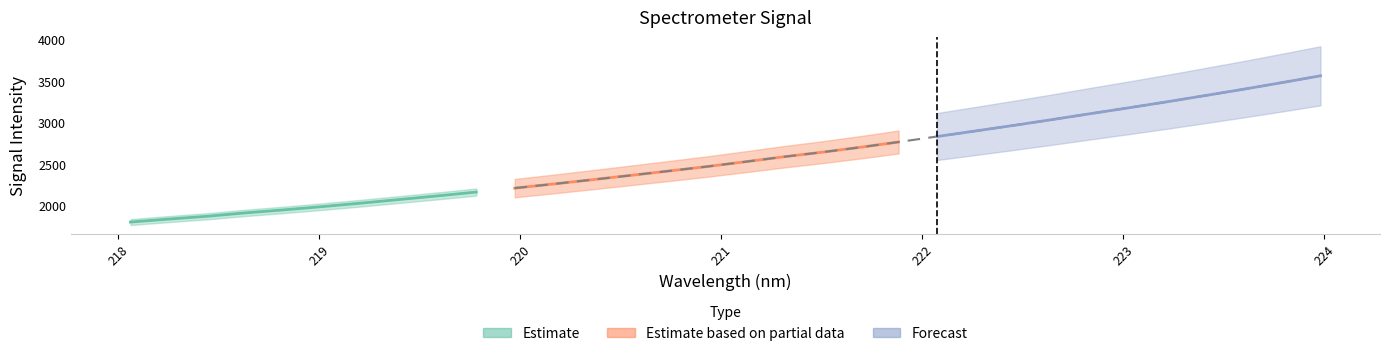

What is the sum of all x values?

7072.7